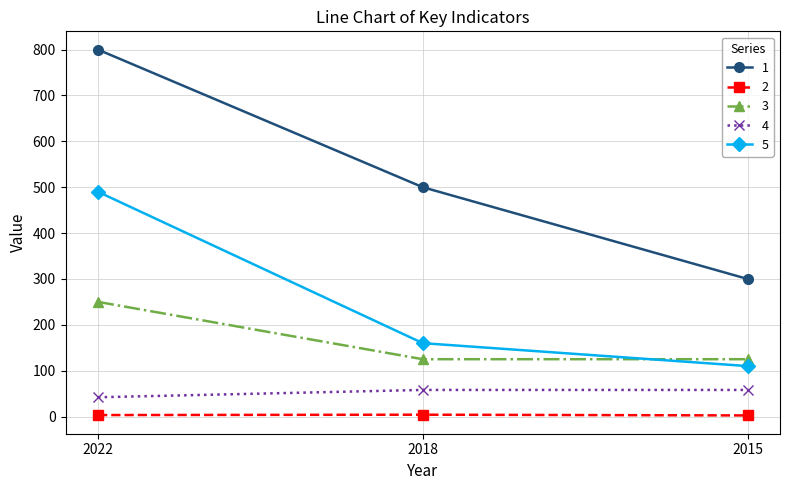

What is the difference between the highest and lowest values at 2022?

796.8